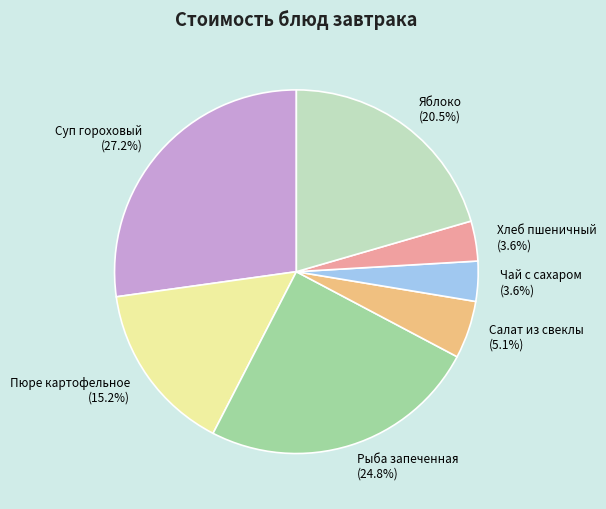

To the nearest percent, what is the average slice percentage?

14%